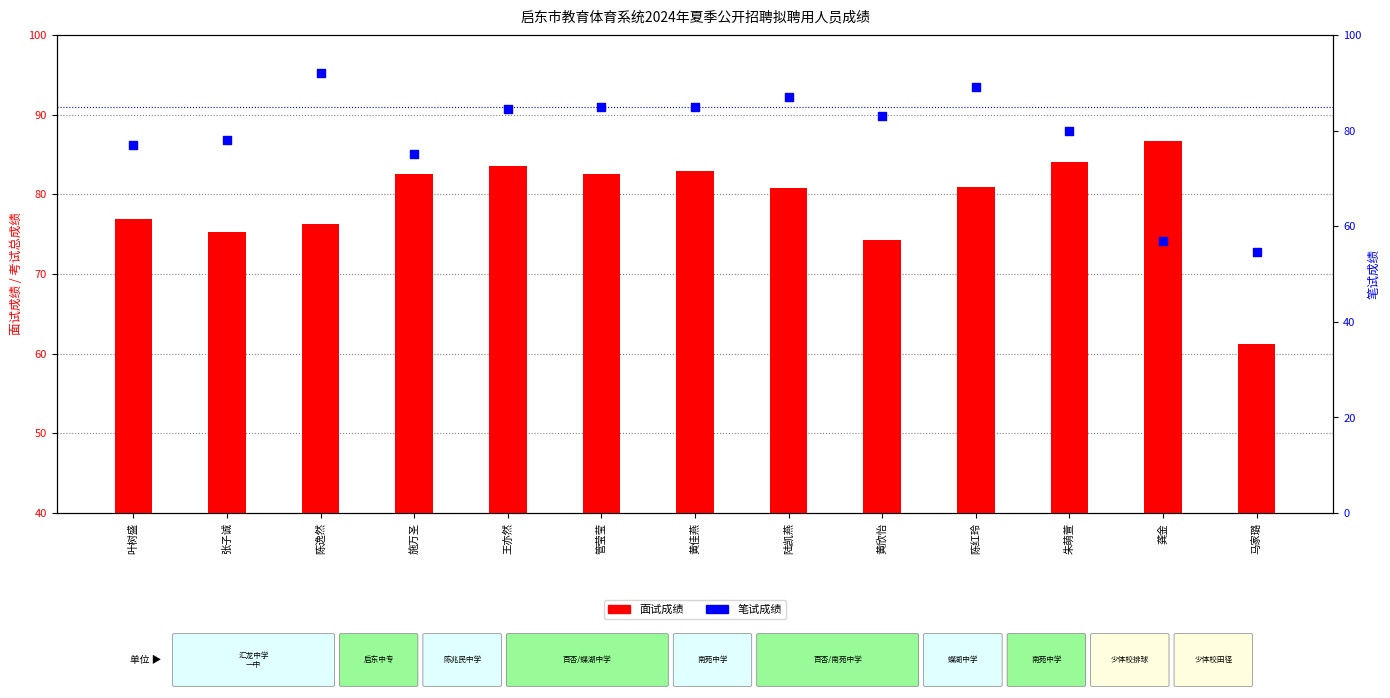

Is the value of 笔试成绩 at 黄欣怡 greater than the value of 面试成绩 at 张子诚?

Yes